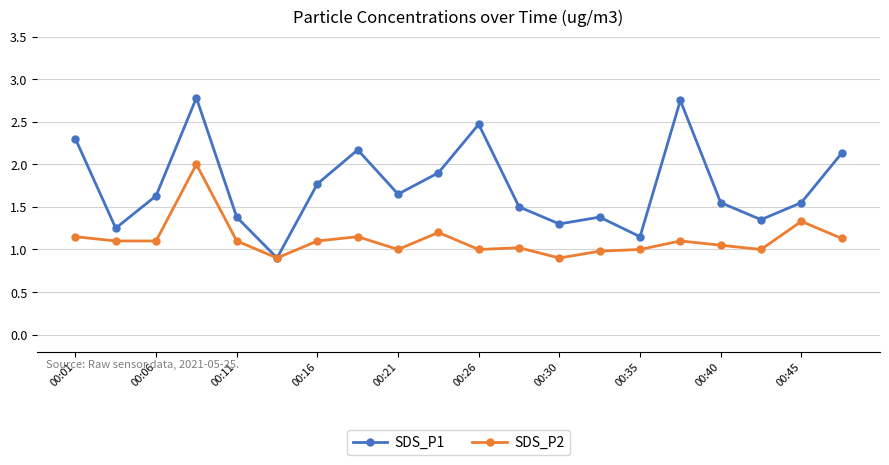

Which series has the widest spread of values?

SDS_P1